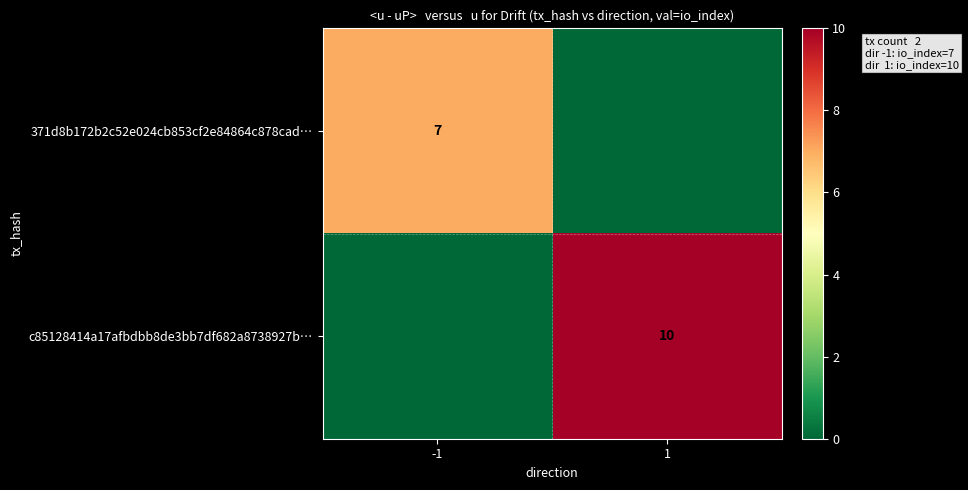

Between -1 and 1, which is larger?

-1